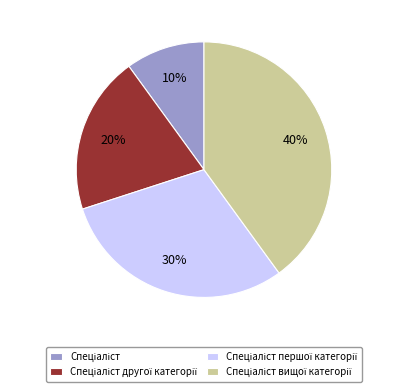

To the nearest percent, what is the average slice percentage?

25%